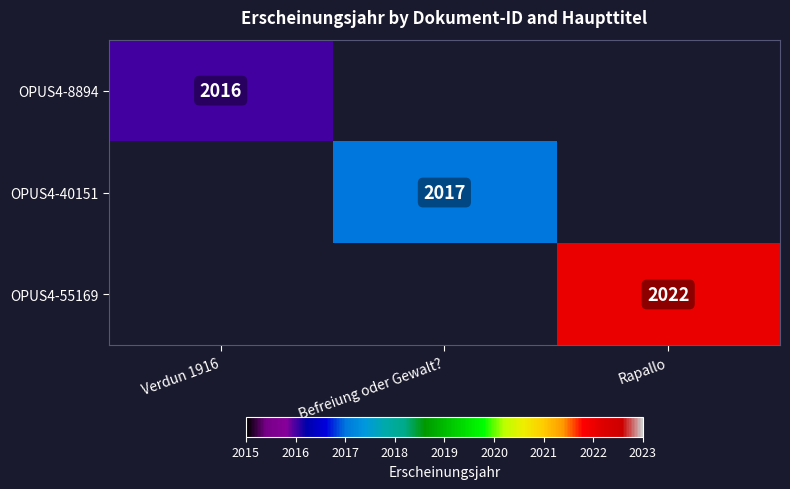

True or false: OPUS4-8894 has a value of 2016 at Verdun 1916.

True